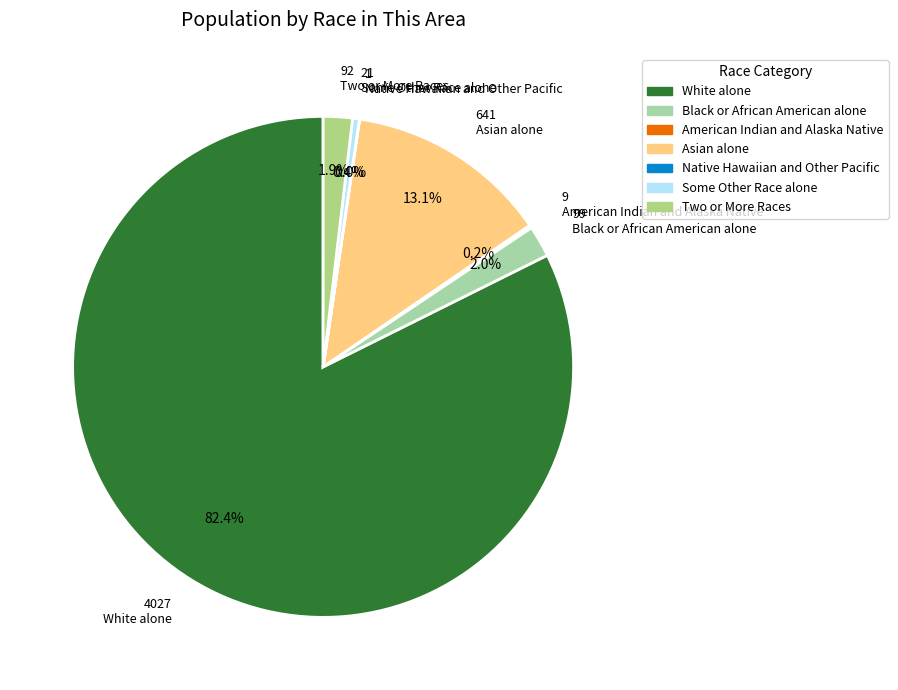

Which slice is the smallest?

Native Hawaiian and Other Pacific